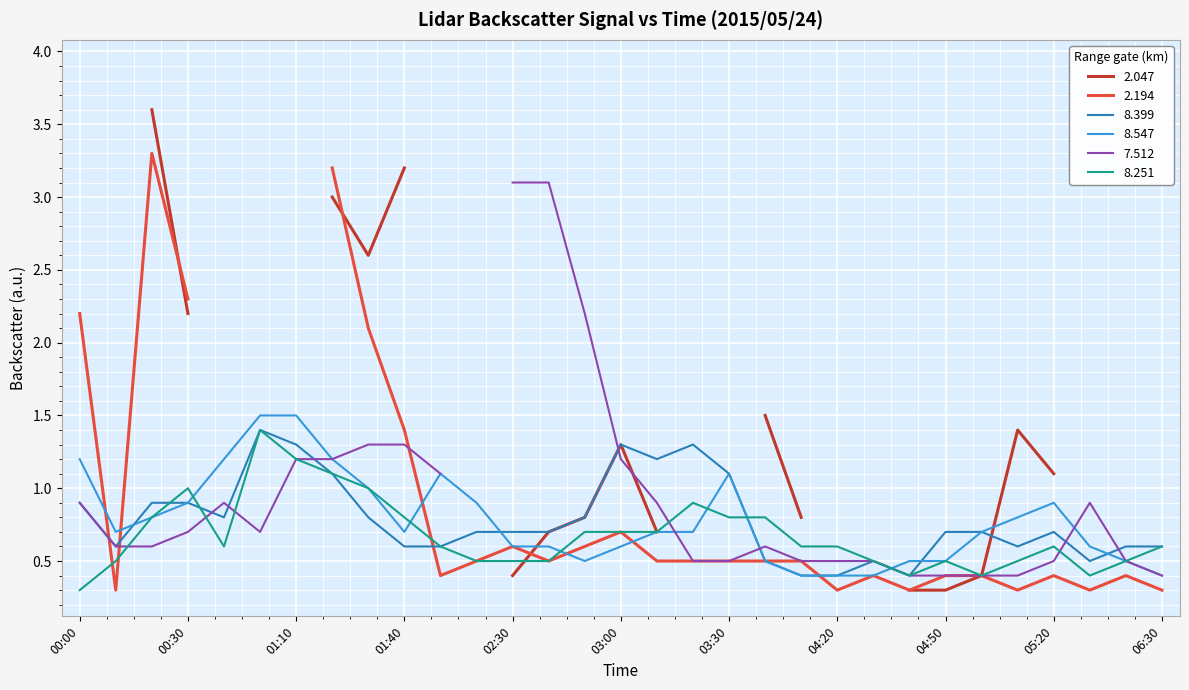

True or false: 8.251 has a value of 0.7 at 02:30.

False